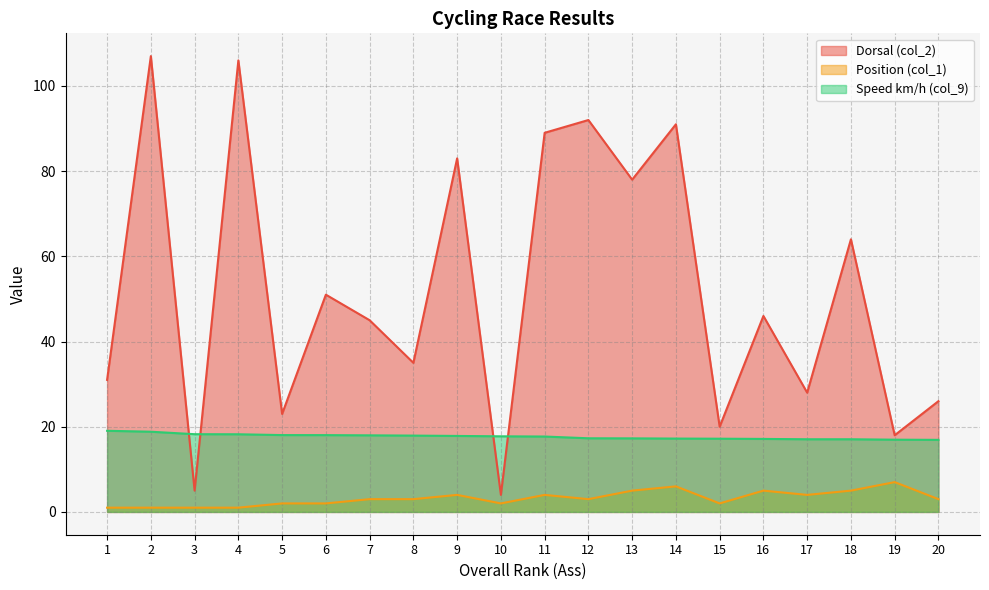

What is the spread (max minus min) of values at 4?

105.0